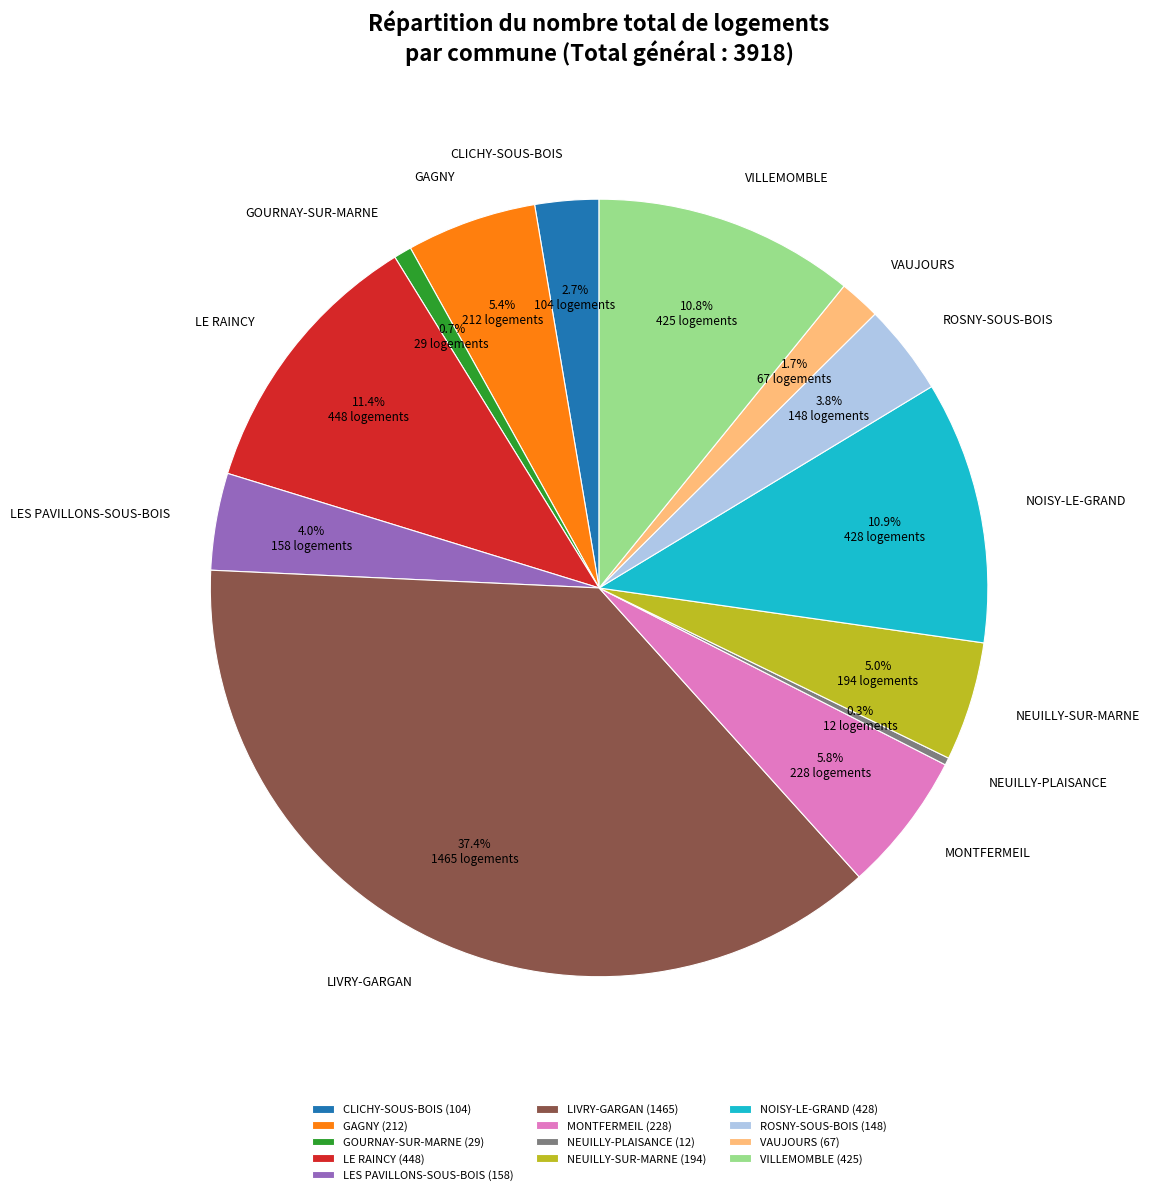

What is the ratio of the value at CLICHY-SOUS-BOIS to the value at LIVRY-GARGAN?

0.1